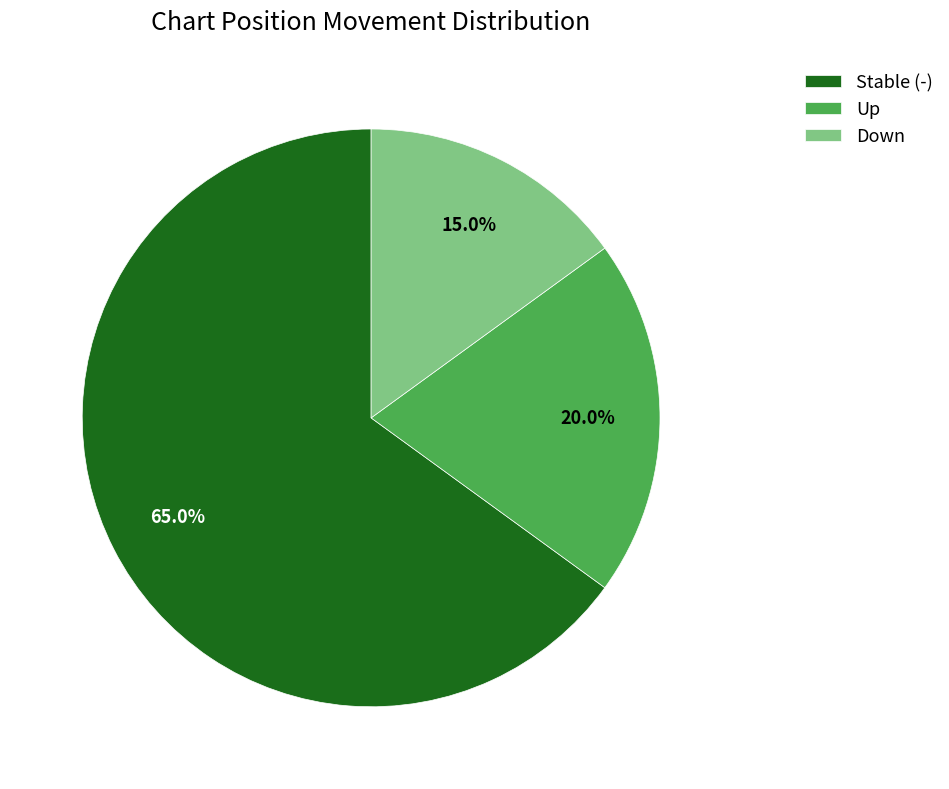

How many slices are in this pie chart?

3